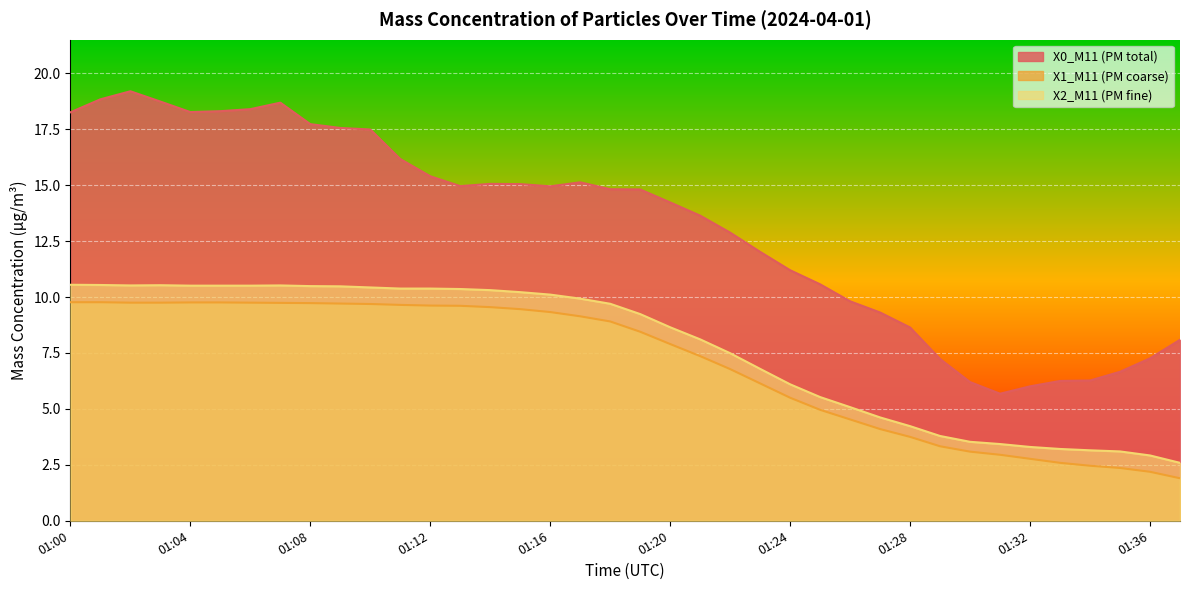

Reading right to left, list all the values displayed in this chart.

X0_M11 (PM total): 01:37=8.1	01:36=7.3	01:35=6.7	01:34=6.3	01:33=6.2	01:32=6.0	01:31=5.7	01:30=6.2	01:29=7.2	01:28=8.6	01:27=9.3	01:26=9.8	01:25=10.6	01:24=11.2	01:23=12.0	01:22=12.9	01:21=13.6	01:20=14.2	01:19=14.8	01:18=14.8	01:17=15.1	01:16=14.9	01:15=15.1	01:14=15.1	01:13=15.0	01:12=15.4	01:11=16.2	01:10=17.5	01:09=17.6	01:08=17.7	01:07=18.7	01:06=18.4	01:05=18.3	01:04=18.3	01:03=18.7	01:02=19.2	01:01=18.8	01:00=18.3
X1_M11 (PM coarse): 01:37=1.9	01:36=2.2	01:35=2.4	01:34=2.5	01:33=2.6	01:32=2.8	01:31=3.0	01:30=3.1	01:29=3.3	01:28=3.8	01:27=4.1	01:26=4.5	01:25=5.0	01:24=5.5	01:23=6.1	01:22=6.8	01:21=7.4	01:20=7.9	01:19=8.4	01:18=8.9	01:17=9.1	01:16=9.3	01:15=9.5	01:14=9.6	01:13=9.6	01:12=9.6	01:11=9.7	01:10=9.7	01:09=9.7	01:08=9.7	01:07=9.7	01:06=9.8	01:05=9.8	01:04=9.8	01:03=9.8	01:02=9.8	01:01=9.8	01:00=9.8
X2_M11 (PM fine): 01:37=2.6	01:36=2.9	01:35=3.1	01:34=3.1	01:33=3.2	01:32=3.3	01:31=3.4	01:30=3.5	01:29=3.8	01:28=4.2	01:27=4.6	01:26=5.1	01:25=5.5	01:24=6.1	01:23=6.8	01:22=7.5	01:21=8.1	01:20=8.7	01:19=9.2	01:18=9.7	01:17=9.9	01:16=10.1	01:15=10.2	01:14=10.3	01:13=10.4	01:12=10.4	01:11=10.4	01:10=10.4	01:09=10.5	01:08=10.5	01:07=10.5	01:06=10.5	01:05=10.5	01:04=10.5	01:03=10.5	01:02=10.5	01:01=10.5	01:00=10.6